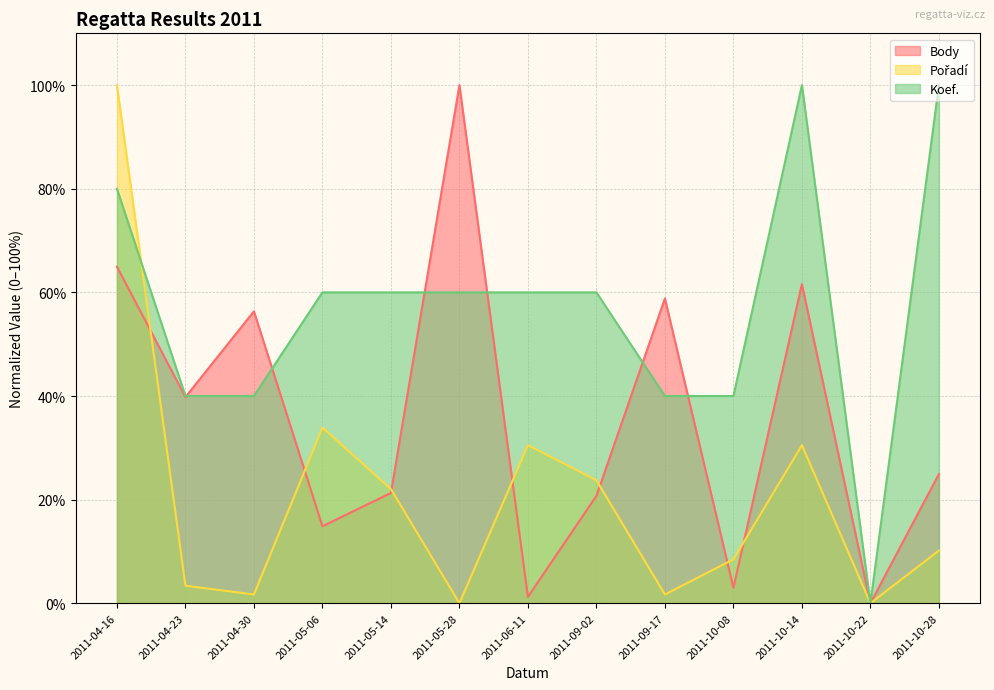

How many interior local valleys does the Body series have?

5